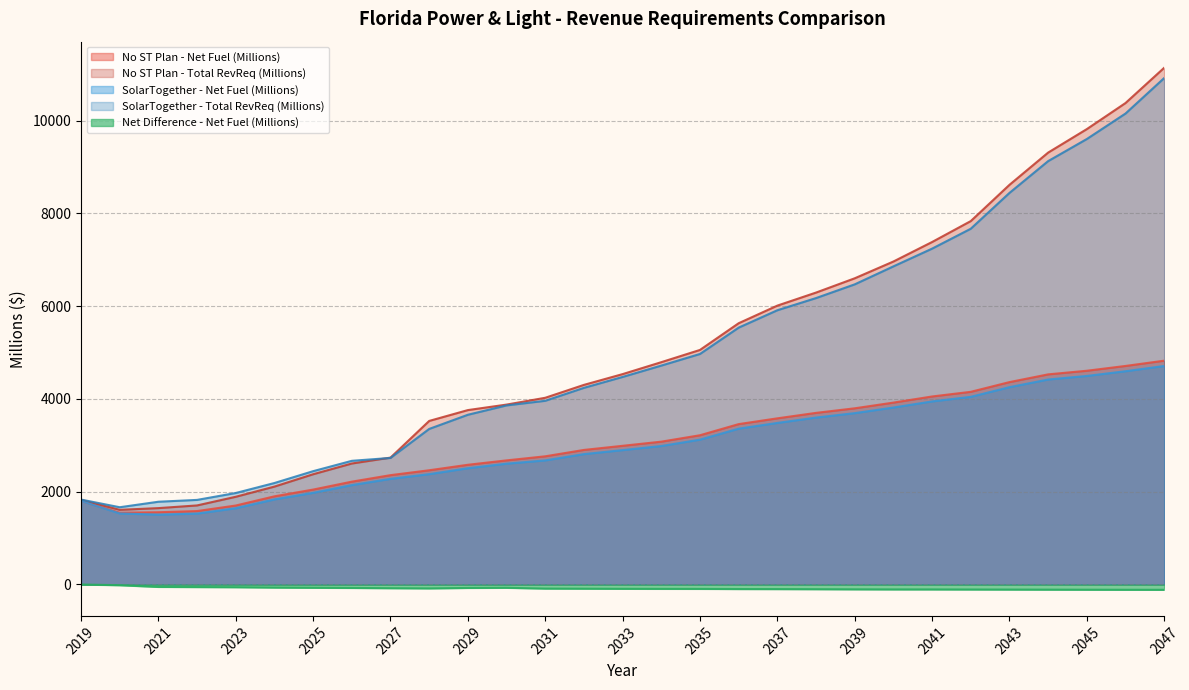

Which category has the lowest value in the No ST Plan - Net Fuel (Millions) series?

2020